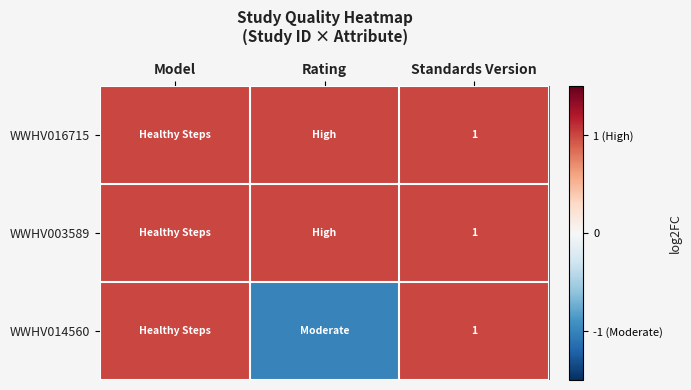

Rank the categories by WWHV003589 value from lowest to highest.

Model, Rating, Standards Version